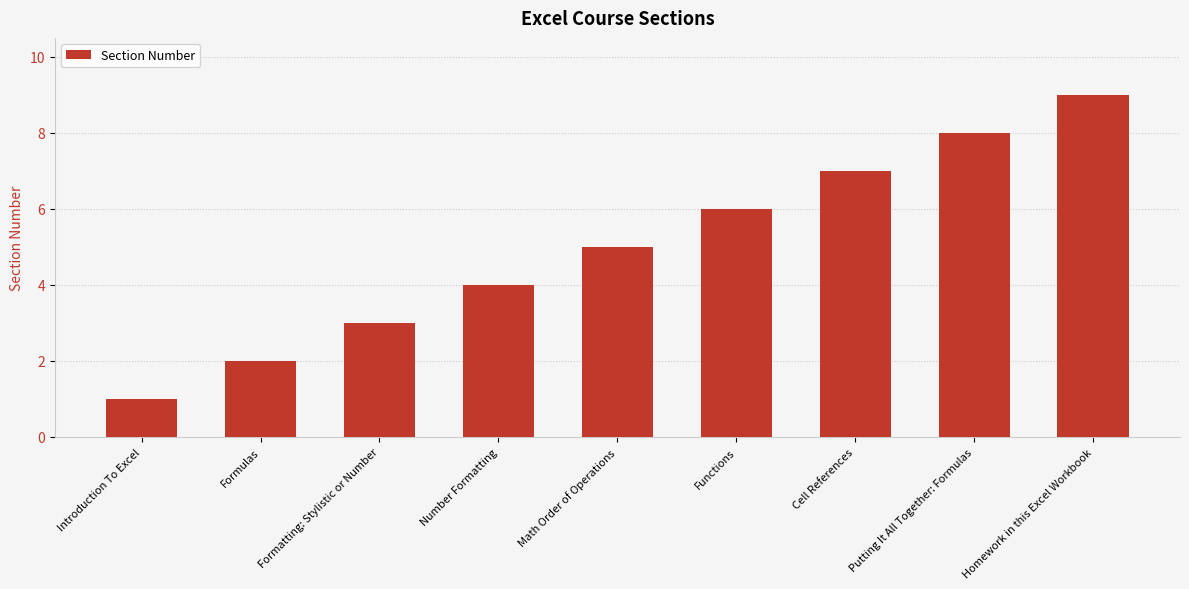

What is the approximate value at Introduction To Excel?

1